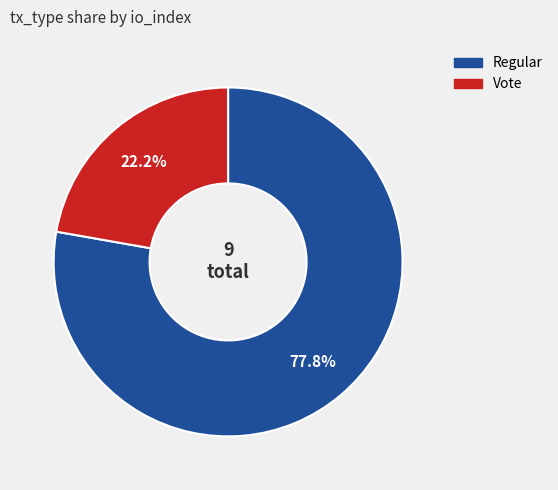

Is it true that Vote is 31% of the pie?

False